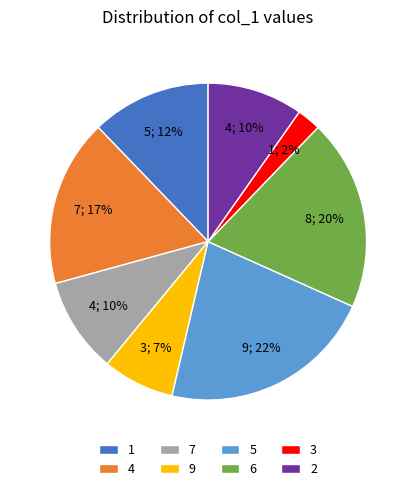

Do 5 and 3 together represent more than half of the pie?

No